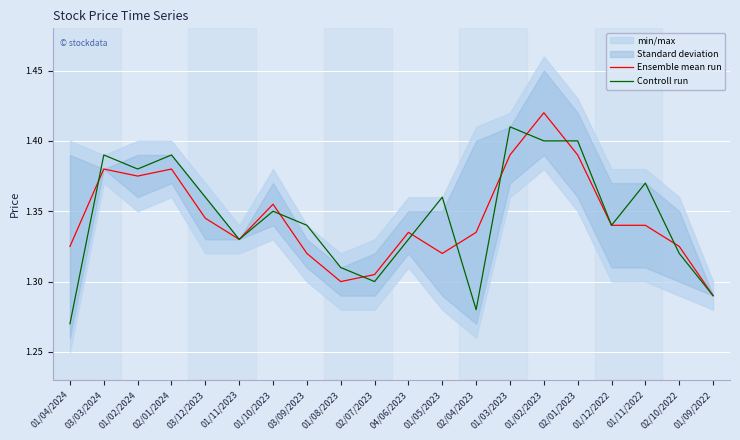

Which series has the largest range (max minus min)?

Controll run